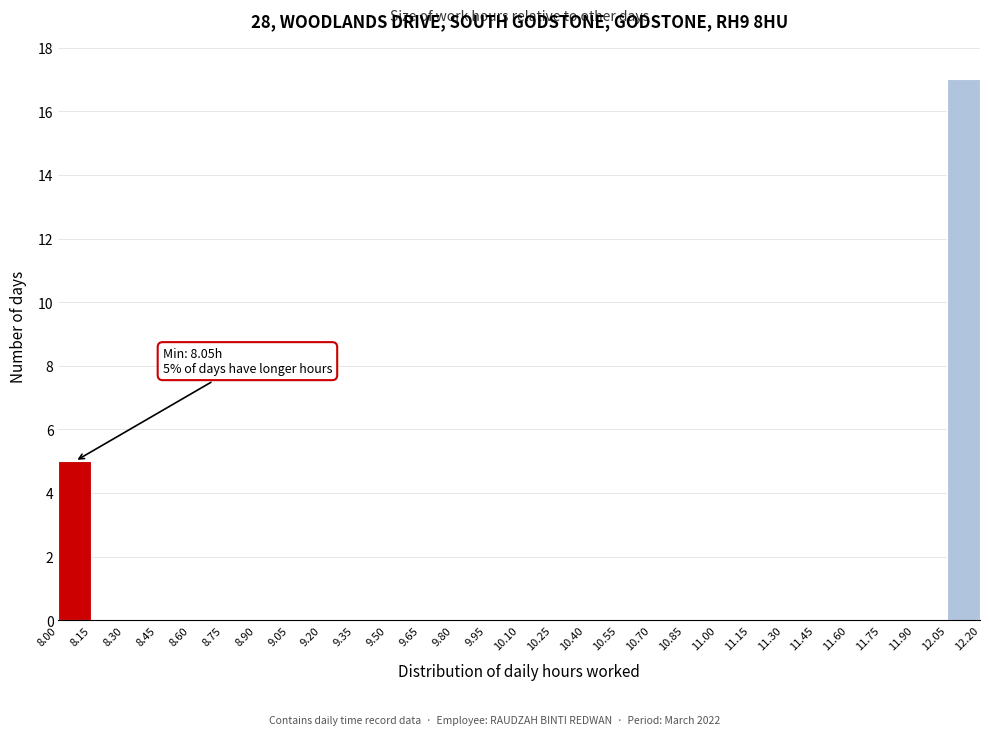

Over which range of the x-axis is the bar tallest?

12.05 to 12.20